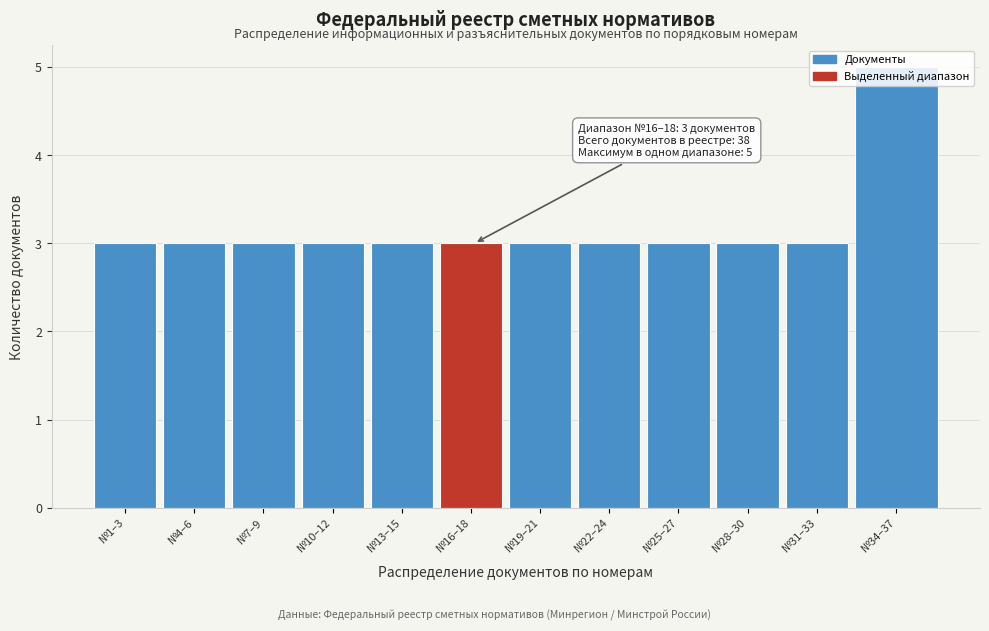

Is it true that the value at №4–6 is 3?

True